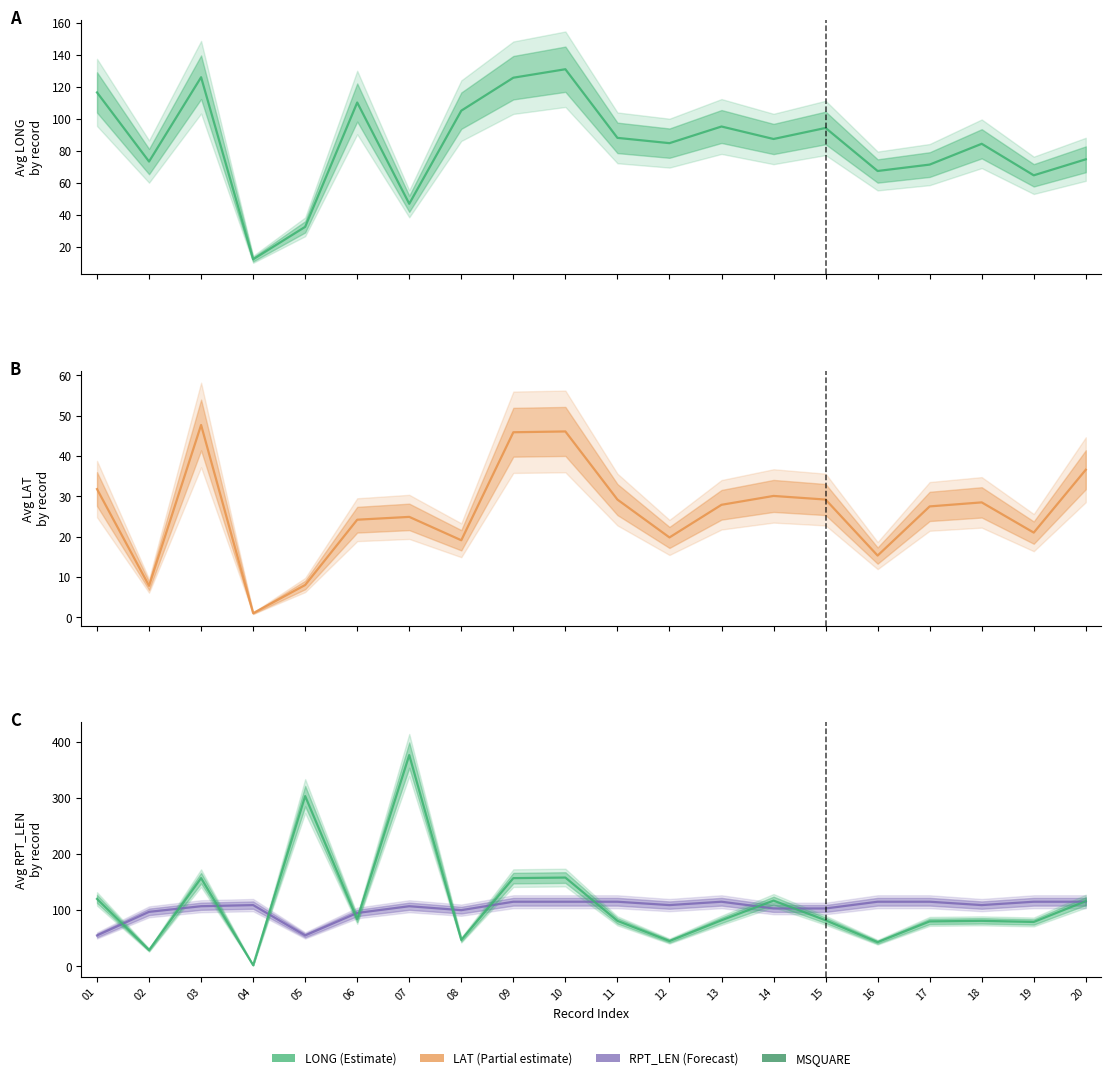

Reading left to right, extract all data points from this chart.

LONG_mean: 01=116.6	02=73.4	03=126.1	04=12.3	05=32.6	06=110.3	07=47.0	08=105.2	09=125.8	10=131.1	11=88.2	12=84.9	13=95.3	14=87.5	15=94.4	16=67.5	17=71.5	18=84.5	19=64.8	20=74.8
LAT_mean: 01=31.8	02=7.8	03=47.7	04=1.0	05=8.0	06=24.2	07=24.9	08=19.1	09=45.9	10=46.1	11=29.2	12=19.8	13=27.9	14=30.1	15=29.2	16=15.3	17=27.5	18=28.5	19=21.0	20=36.6
RPT_LEN_mean: 01=55.0	02=97.0	03=107.0	04=109.0	05=55.0	06=95.0	07=107.0	08=100.0	09=115.0	10=115.0	11=115.0	12=109.0	13=115.0	14=103.0	15=103.0	16=115.0	17=115.0	18=109.0	19=115.0	20=115.0
MSQUARE_mean: 01=120.0	02=29.0	03=157.0	04=2.0	05=303.0	06=84.0	07=376.0	08=47.0	09=157.0	10=158.0	11=81.0	12=45.0	13=82.0	14=117.0	15=82.0	16=43.0	17=80.0	18=81.0	19=79.0	20=116.0